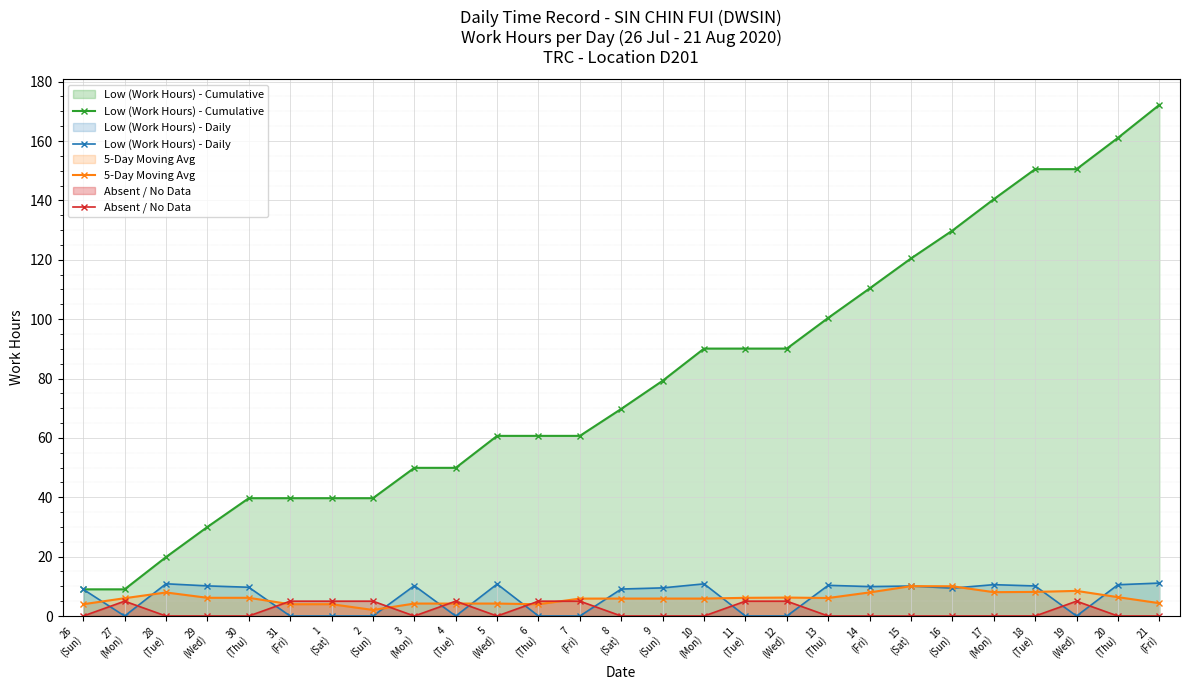

True or false: Absent / No Data has more than 0 interior local peaks.

True